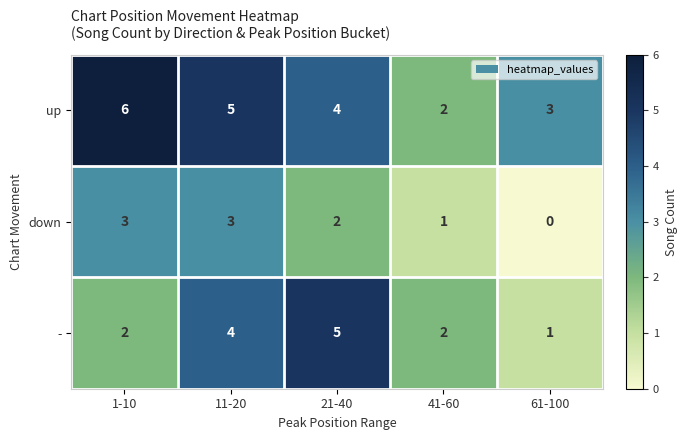

Reading left to right, transcribe all the data shown in this chart.

up: 6	5	4	2	3
down: 3	3	2	1	0
-: 2	4	5	2	1